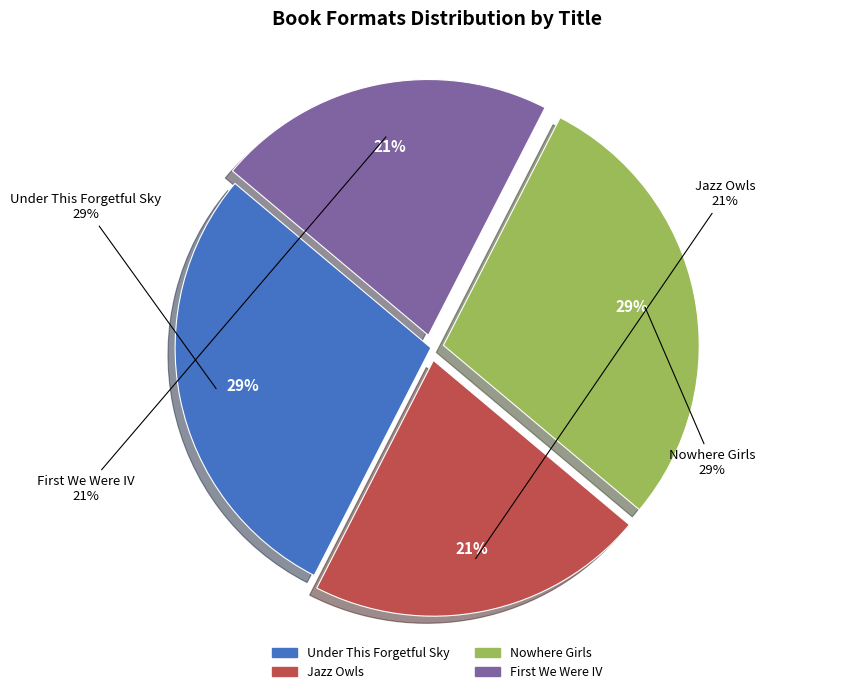

Which slice is the smallest?

Jazz Owls